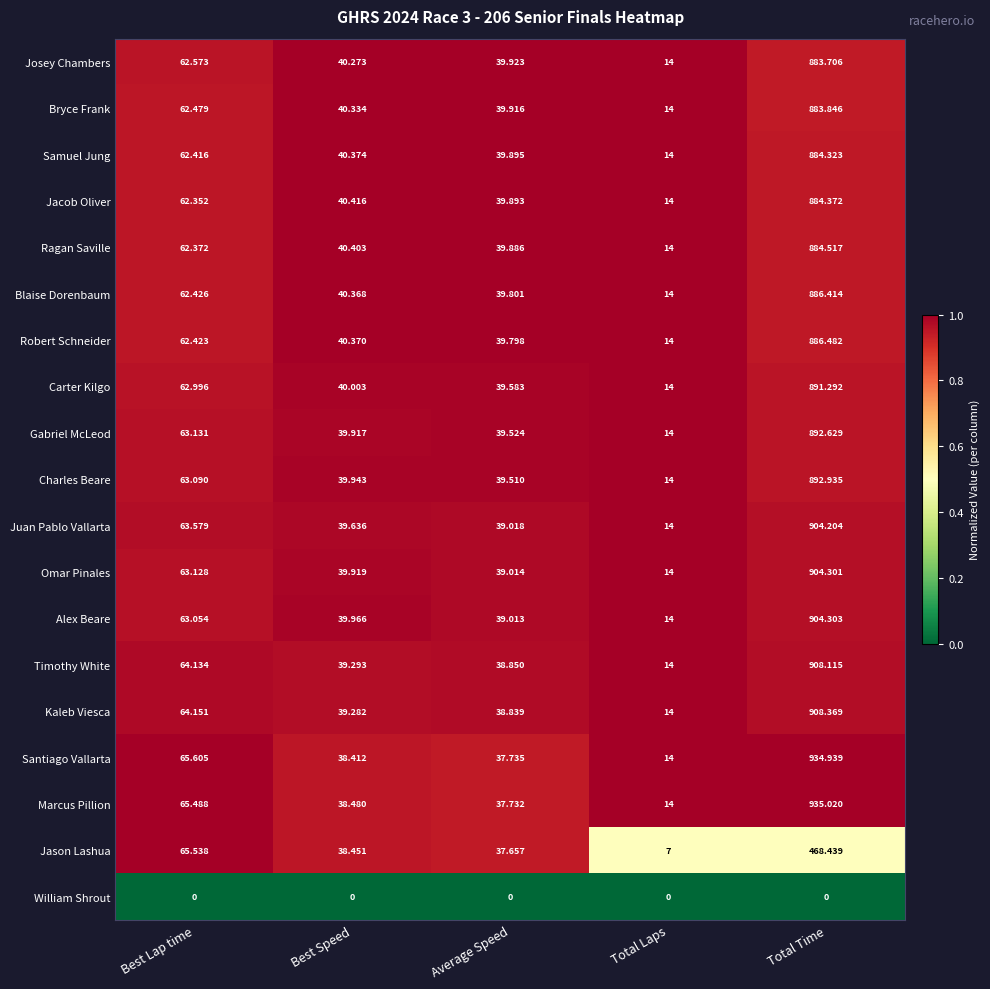

Which series changed the most between Average Speed and Total Time?

Marcus Pillion